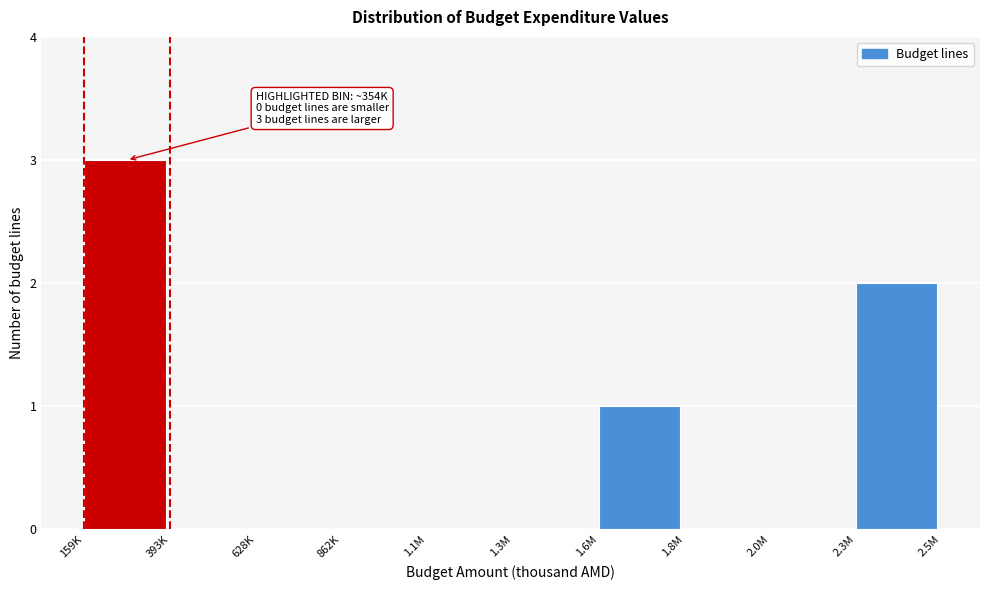

Reading left to right, list all the values displayed in this chart.

159K=3	393K=0	628K=0	862K=0	1.1M=0	1.3M=0	1.6M=1	1.8M=0	2.0M=0	2.3M=2